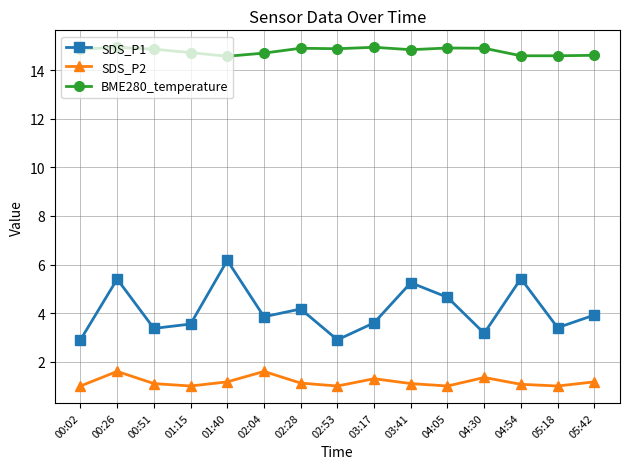

The value of SDS_P1 at 04:30 is 3.2. True or false?

True